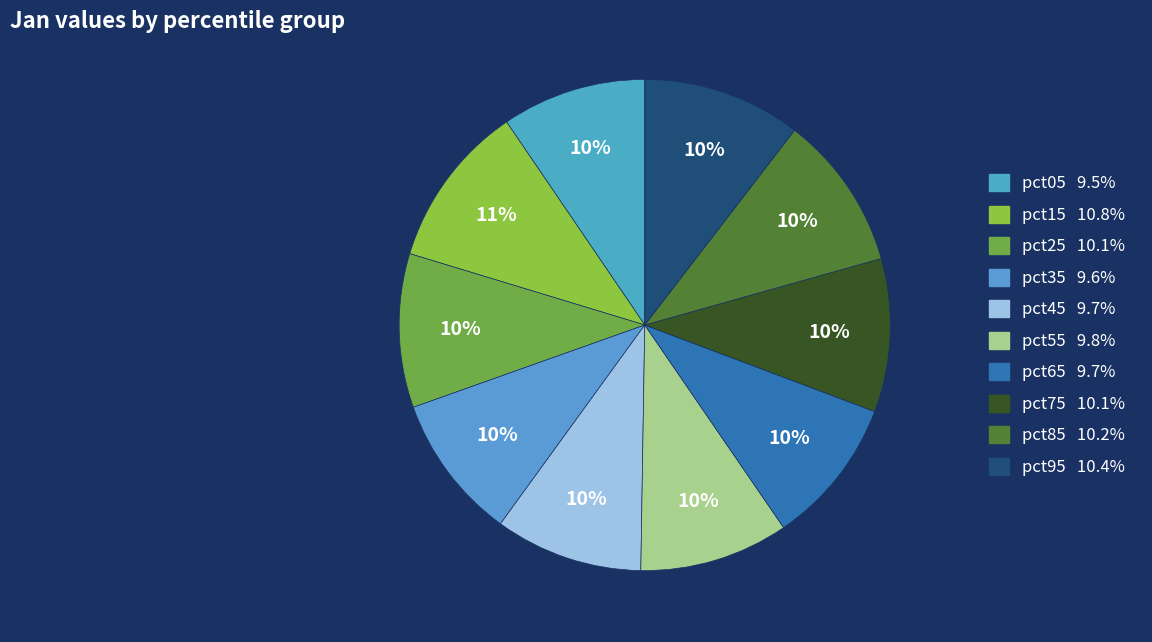

How much of the chart is everything except pct35?

90.4%